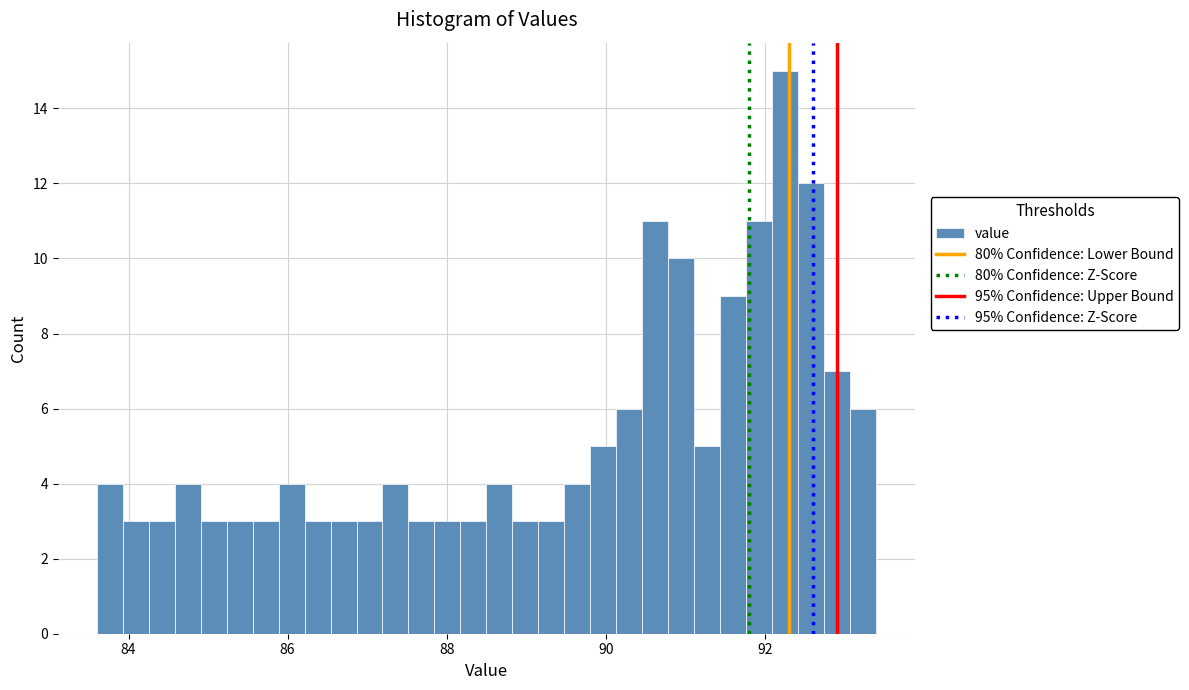

Read against the x-axis, roughly where is the centre of the tallest bar?

92.2